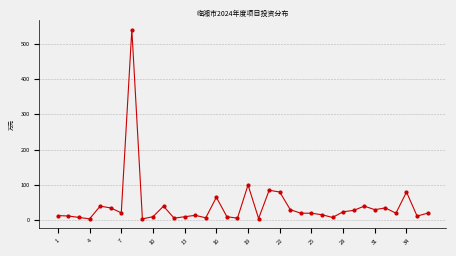

True or false: there are more than 0 points higher than both neighbors.

True